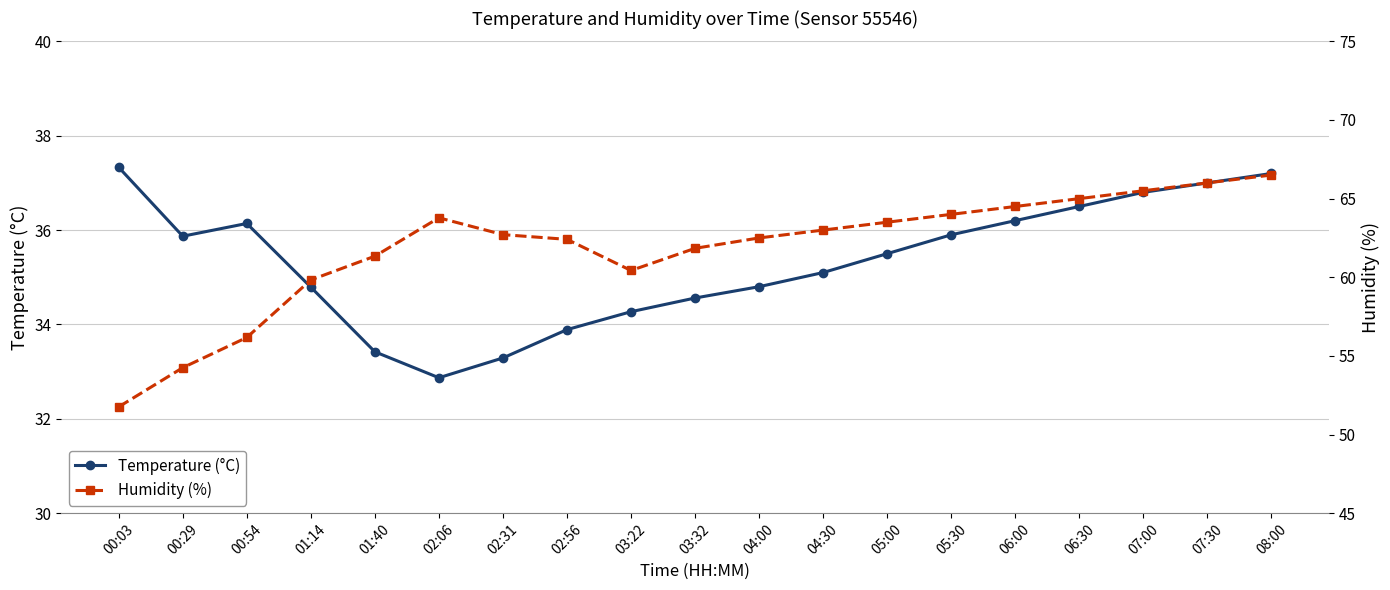

In Humidity (%), how many points are higher than both neighbors (excluding endpoints)?

1